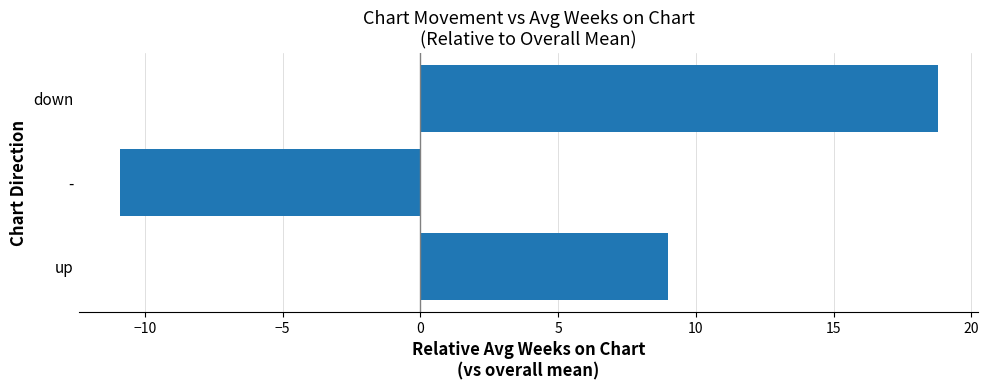

Between up and -, which is larger?

up